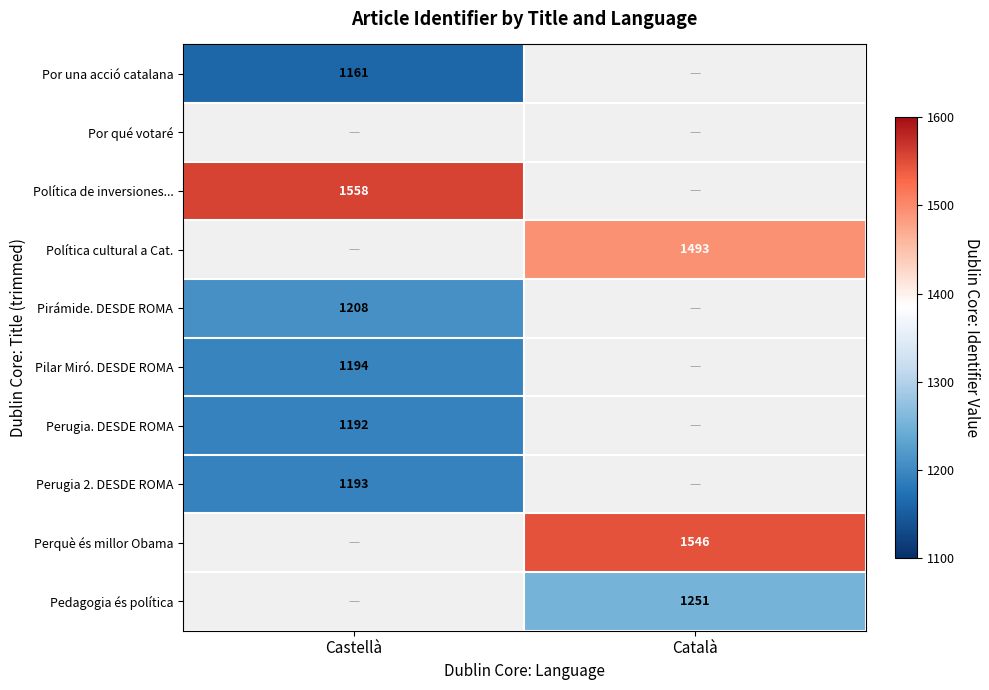

True or false: Pedagogia és política has a value of 344 at Català.

False